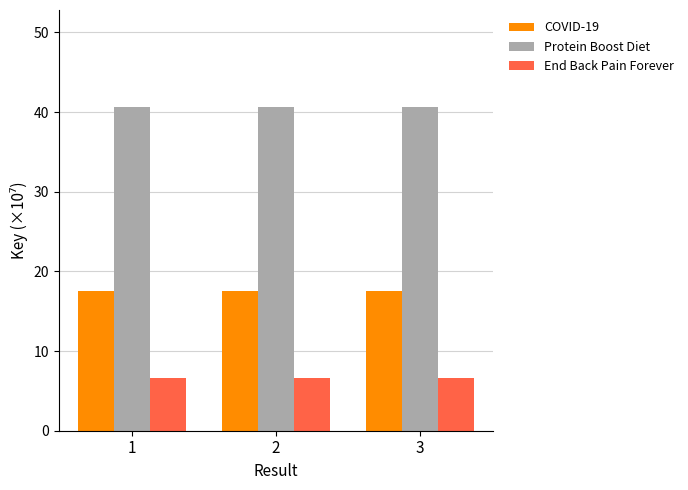

Reading left to right, list all the values displayed in this chart.

COVID-19: 1=17.5	2=17.5	3=17.5
Protein Boost Diet: 1=40.6	2=40.6	3=40.6
End Back Pain Forever: 1=6.6	2=6.6	3=6.6